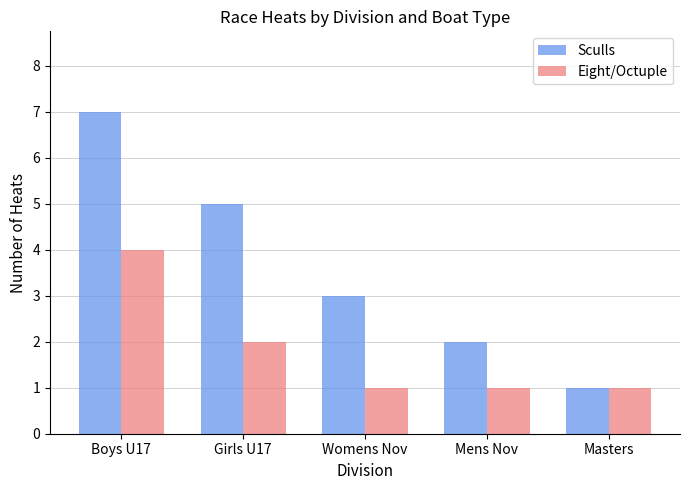

Count the number of data series in this chart.

2